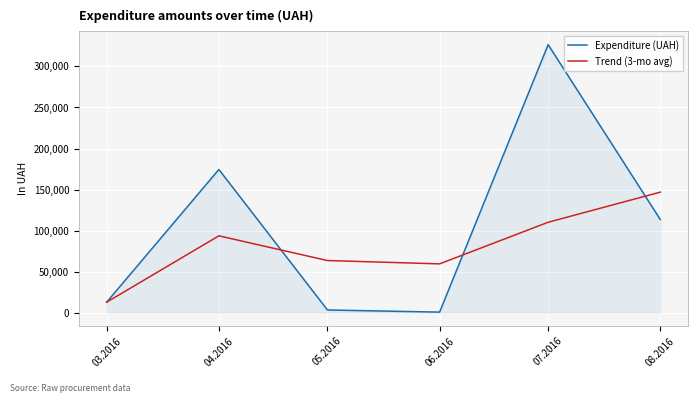

What is the total value across all series at 07.2016?

436704.9